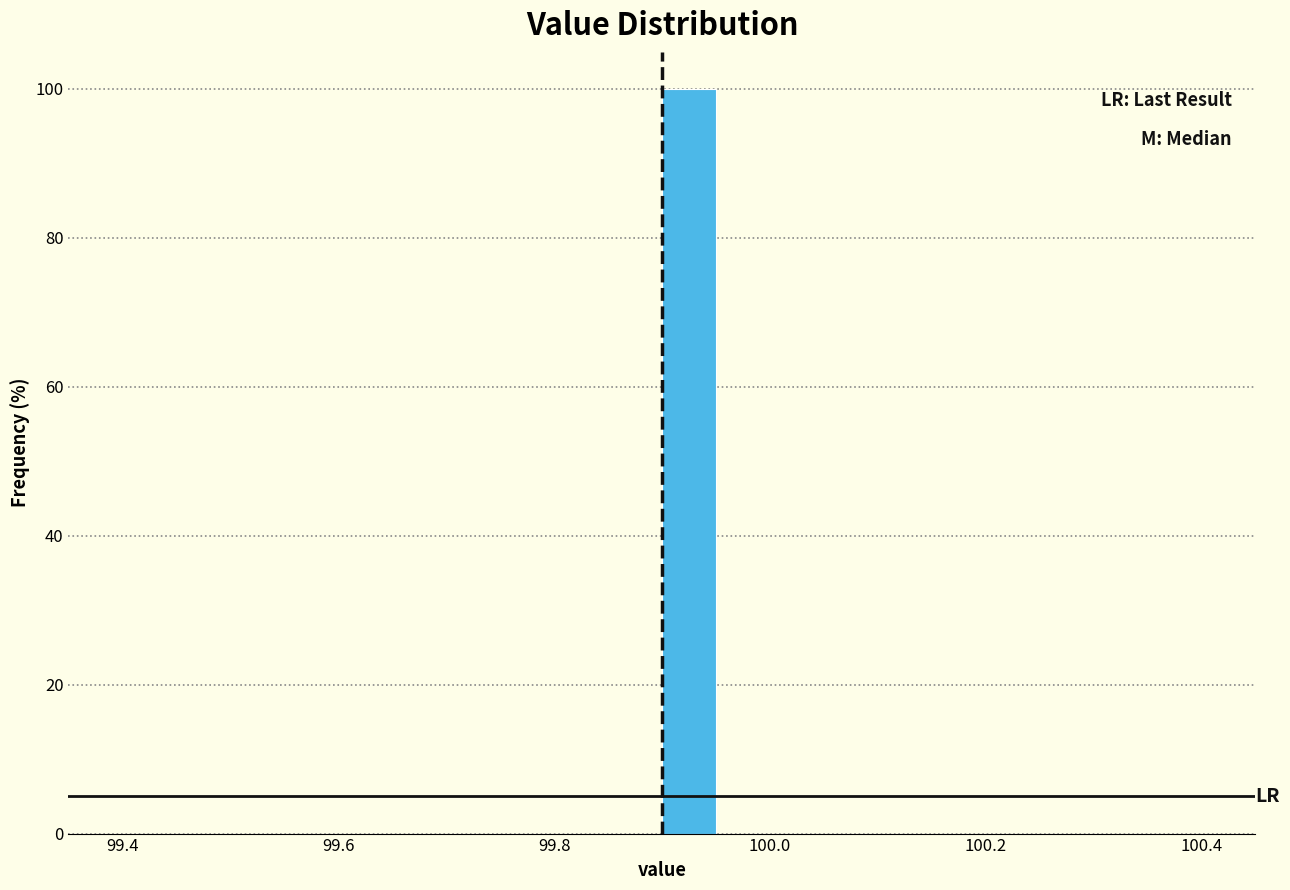

Read against the x-axis, roughly where is the centre of the tallest bar?

99.92